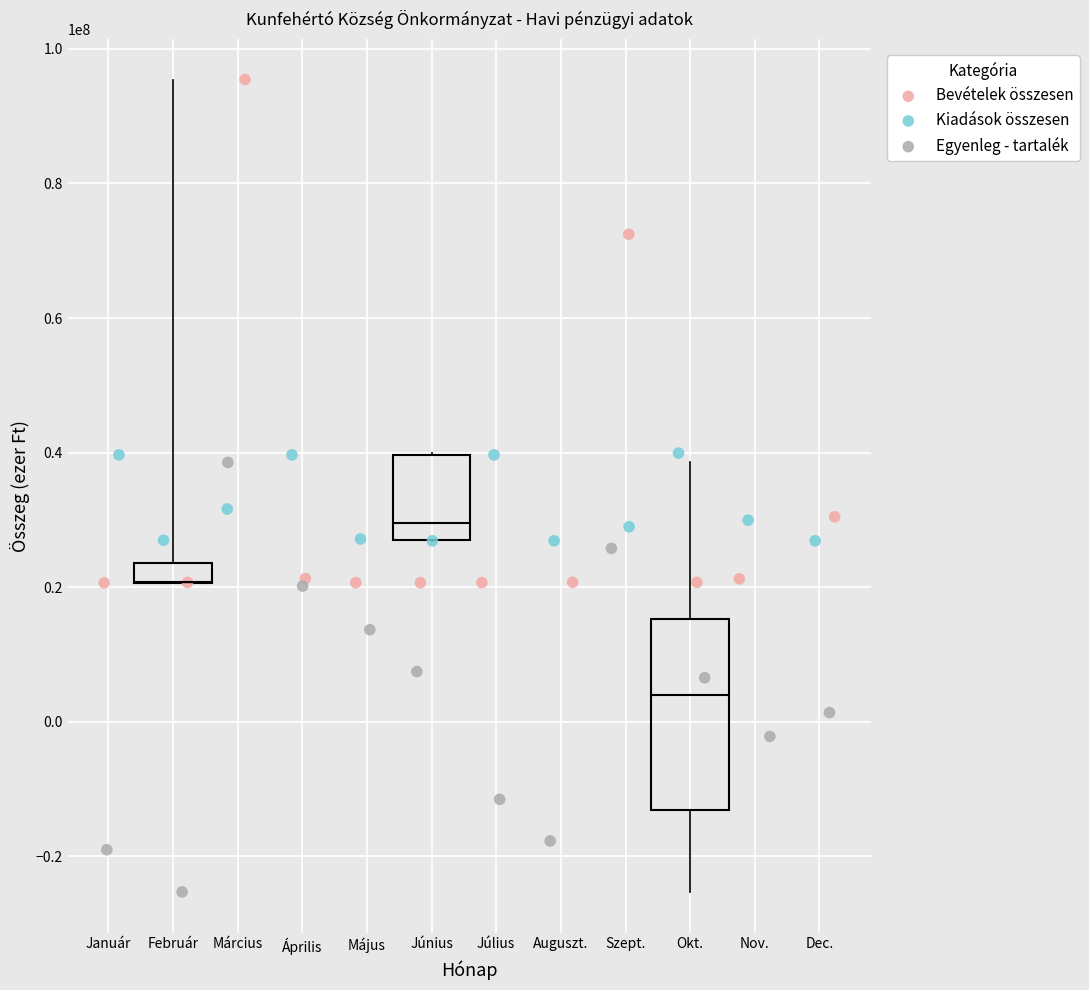

Which series has the widest spread of Y values?

Bevételek összesen